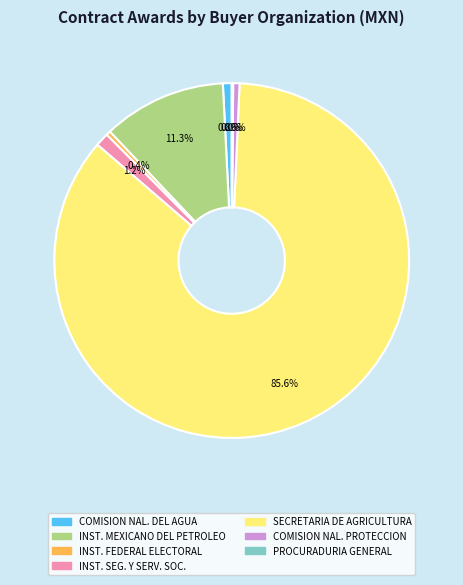

Is there a majority slice in this chart?

Yes